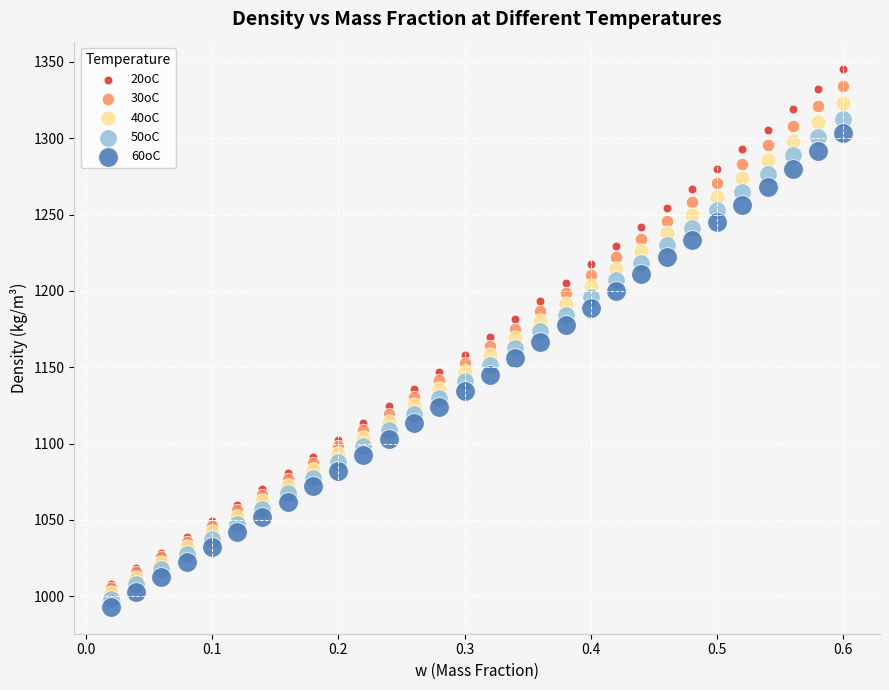

Which series contains the lowest Y value?

60oC